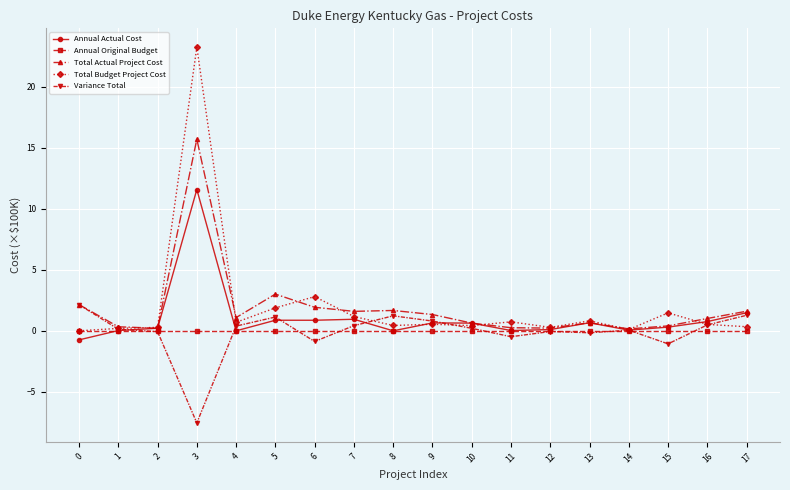

Does the chart display data point markers on the line(s)?

Yes